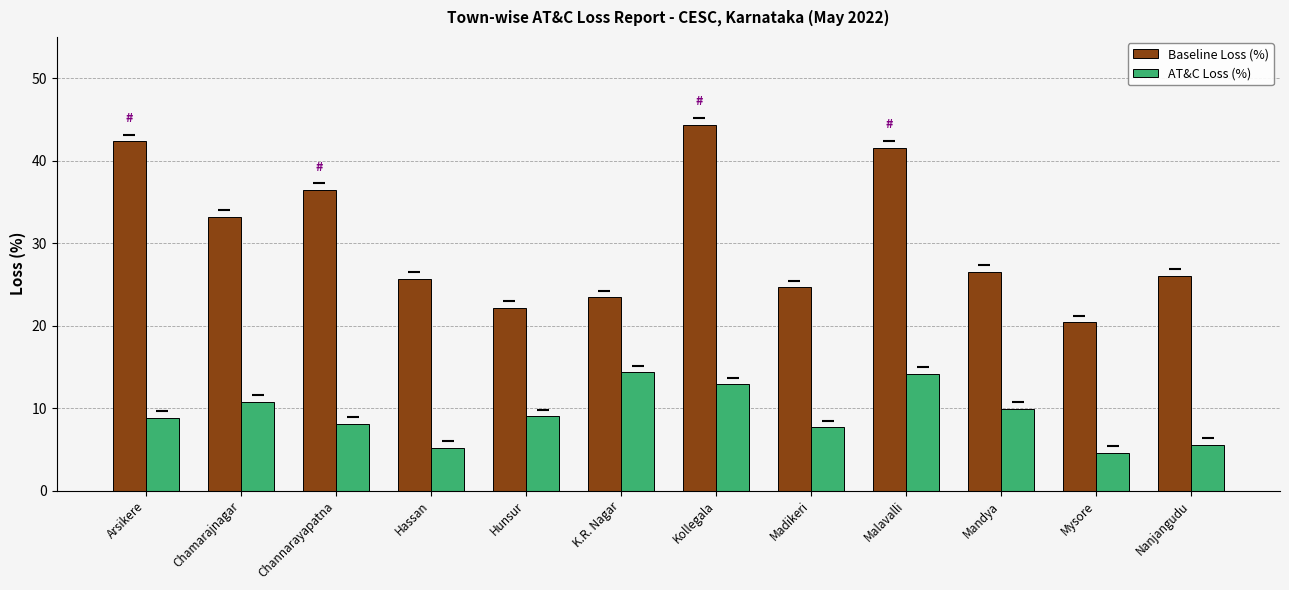

The value of Baseline Loss (%) at Channarayapatna is 60.5. True or false?

False